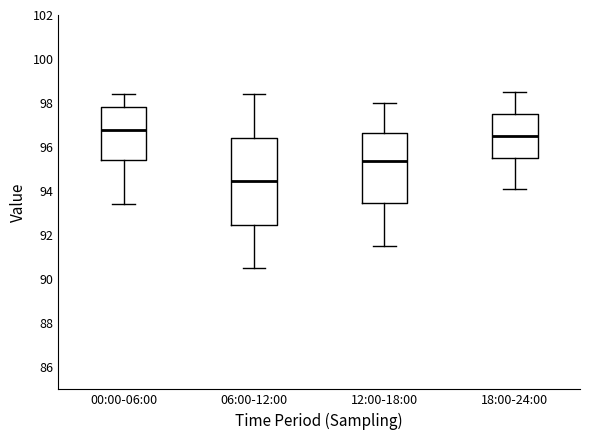

Reading left to right, read every box against the y-axis: the position of its median line, the range the box covers, and the ends of its whiskers. The values are not printed on the chart, so give them approximately, as read against the axis.

00:00-06:00: median 96.8, box 95.4 to 97.8, whiskers 93.4 to 98.4
06:00-12:00: median 94.4, box 92.4 to 96.4, whiskers 90.6 to 98.4
12:00-18:00: median 95.4, box 93.4 to 96.6, whiskers 91.6 to 98.0
18:00-24:00: median 96.6, box 95.6 to 97.6, whiskers 94.2 to 98.6